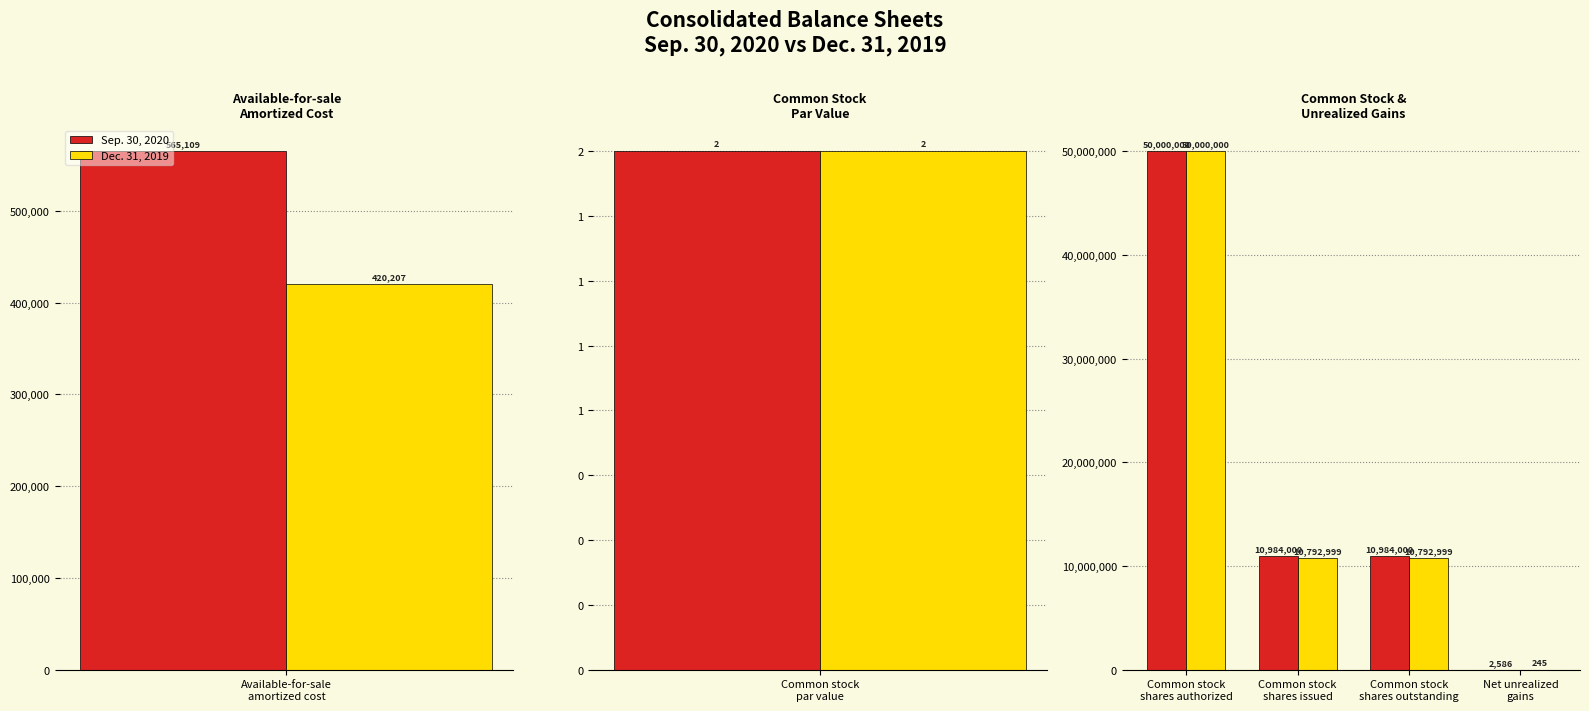

Is the value of Sep. 30, 2020 at Net unrealized gains greater than the value of Dec. 31, 2019 at Common stock shares outstanding?

No